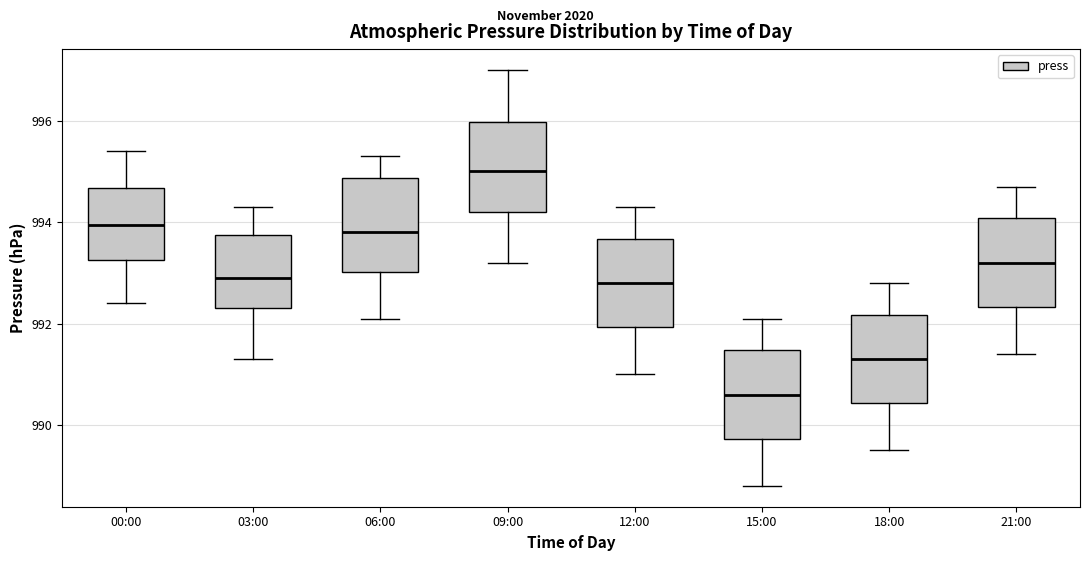

Reading left to right, read every box against the y-axis: the position of its median line, the range the box covers, and the ends of its whiskers. The values are not printed on the chart, so give them approximately, as read against the axis.

00:00: median 994.0, box 993.2 to 994.6, whiskers 992.4 to 995.4
03:00: median 993.0, box 992.4 to 993.8, whiskers 991.4 to 994.4
06:00: median 993.8, box 993.0 to 994.8, whiskers 992.2 to 995.4
09:00: median 995.0, box 994.2 to 996.0, whiskers 993.2 to 997.0
12:00: median 992.8, box 992.0 to 993.6, whiskers 991.0 to 994.4
15:00: median 990.6, box 989.8 to 991.4, whiskers 988.8 to 992.2
18:00: median 991.4, box 990.4 to 992.2, whiskers 989.6 to 992.8
21:00: median 993.2, box 992.4 to 994.0, whiskers 991.4 to 994.8